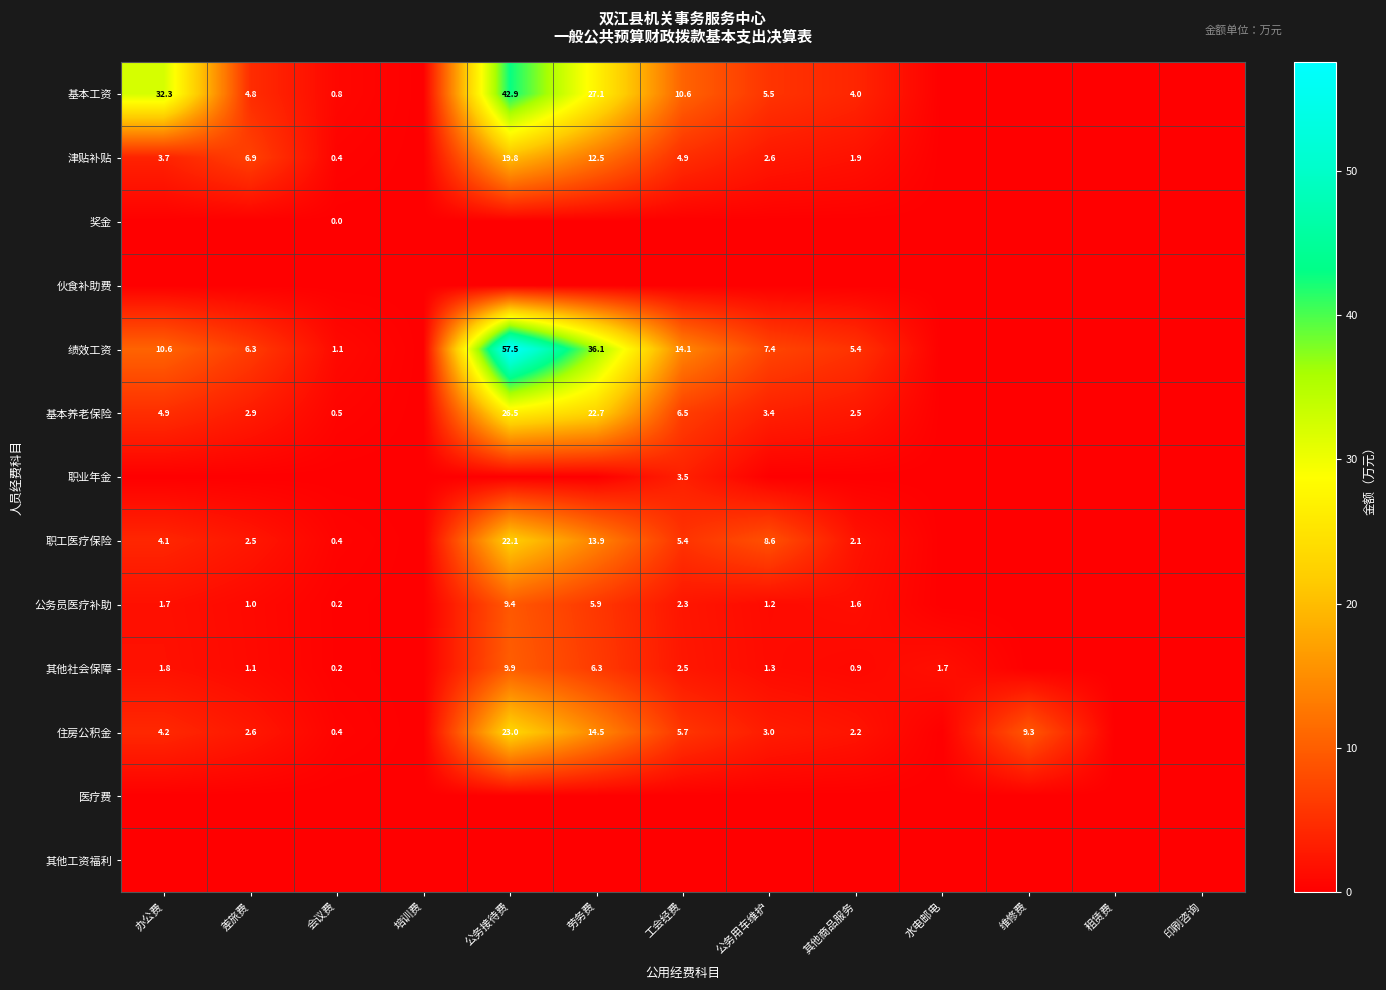

How many data points does each series have?

13